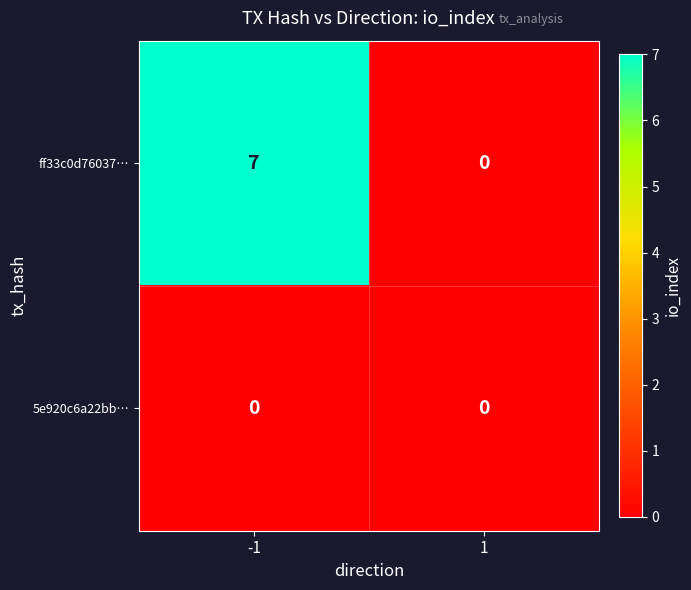

Reading right to left, extract all data points from this chart.

ff33c0d76037…: 0	7
5e920c6a22bb…: 0	0